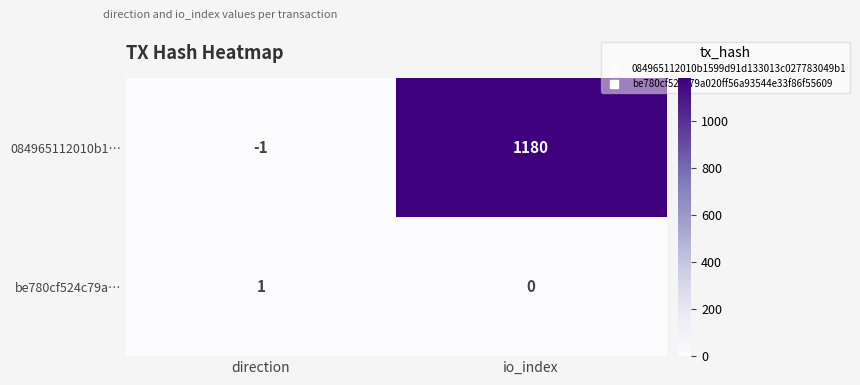

Reading left to right, transcribe all the data shown in this chart.

084965112010b1…: -1	1180
be780cf524c79a…: 1	0